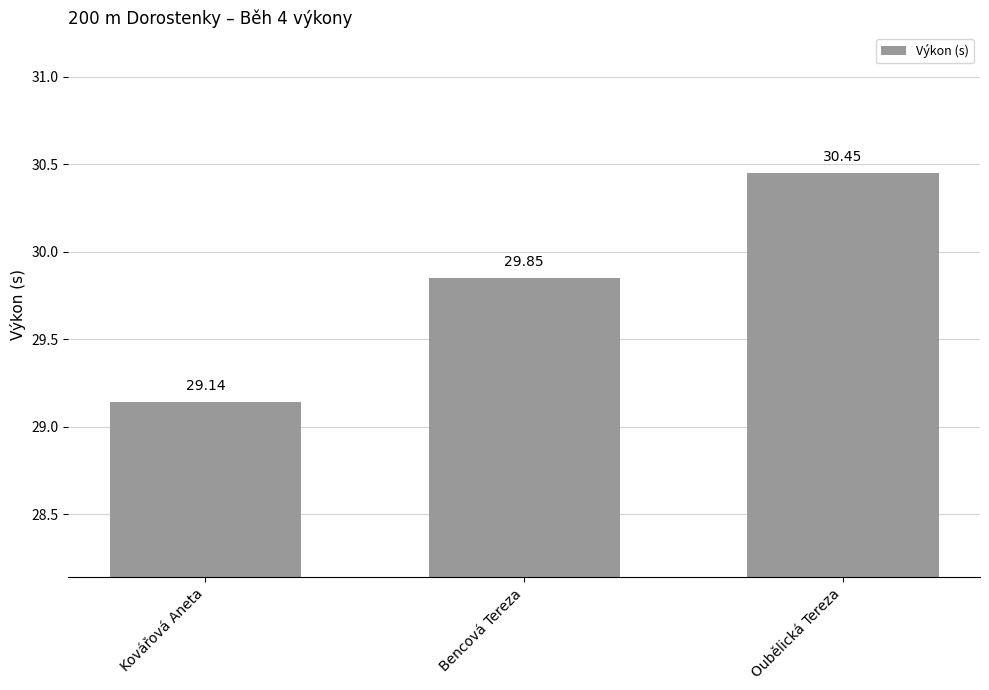

Between Kovářová Aneta and Oubělická Tereza, which is larger?

Oubělická Tereza